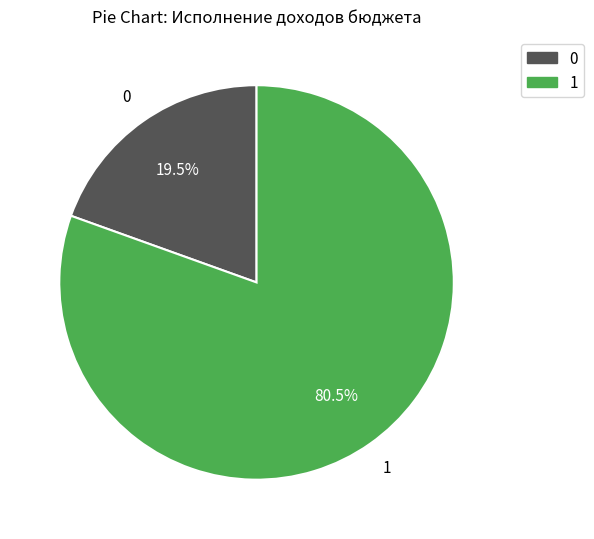

To the nearest percent, what is the average slice percentage?

50%